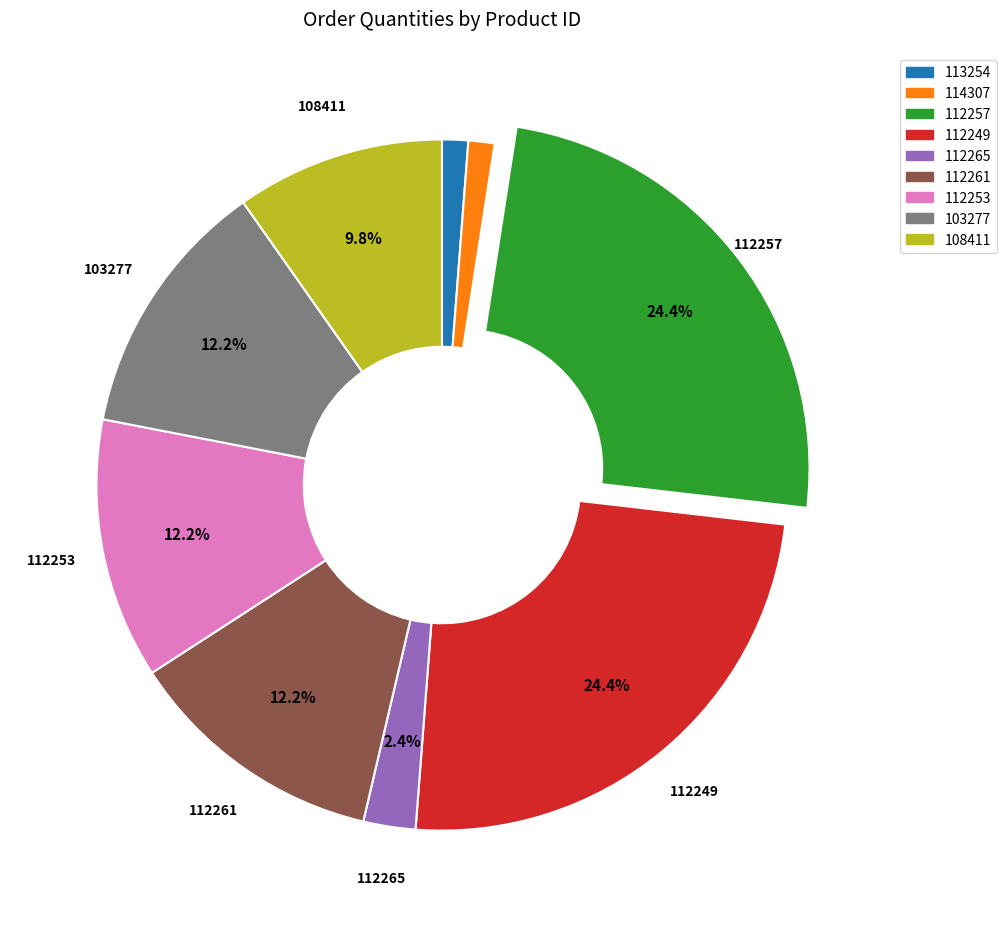

What percentage do 112253 and 112257 together represent?

36.6%